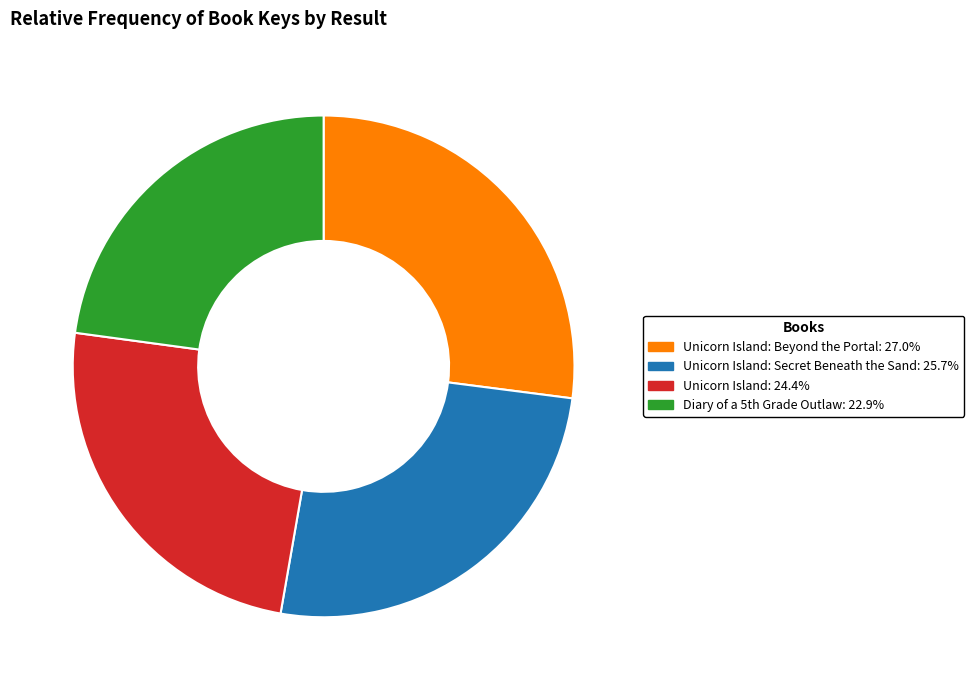

What is the ratio of the value at Unicorn Island: 24.4% to the value at Unicorn Island: Secret Beneath the Sand: 25.7%?

0.9